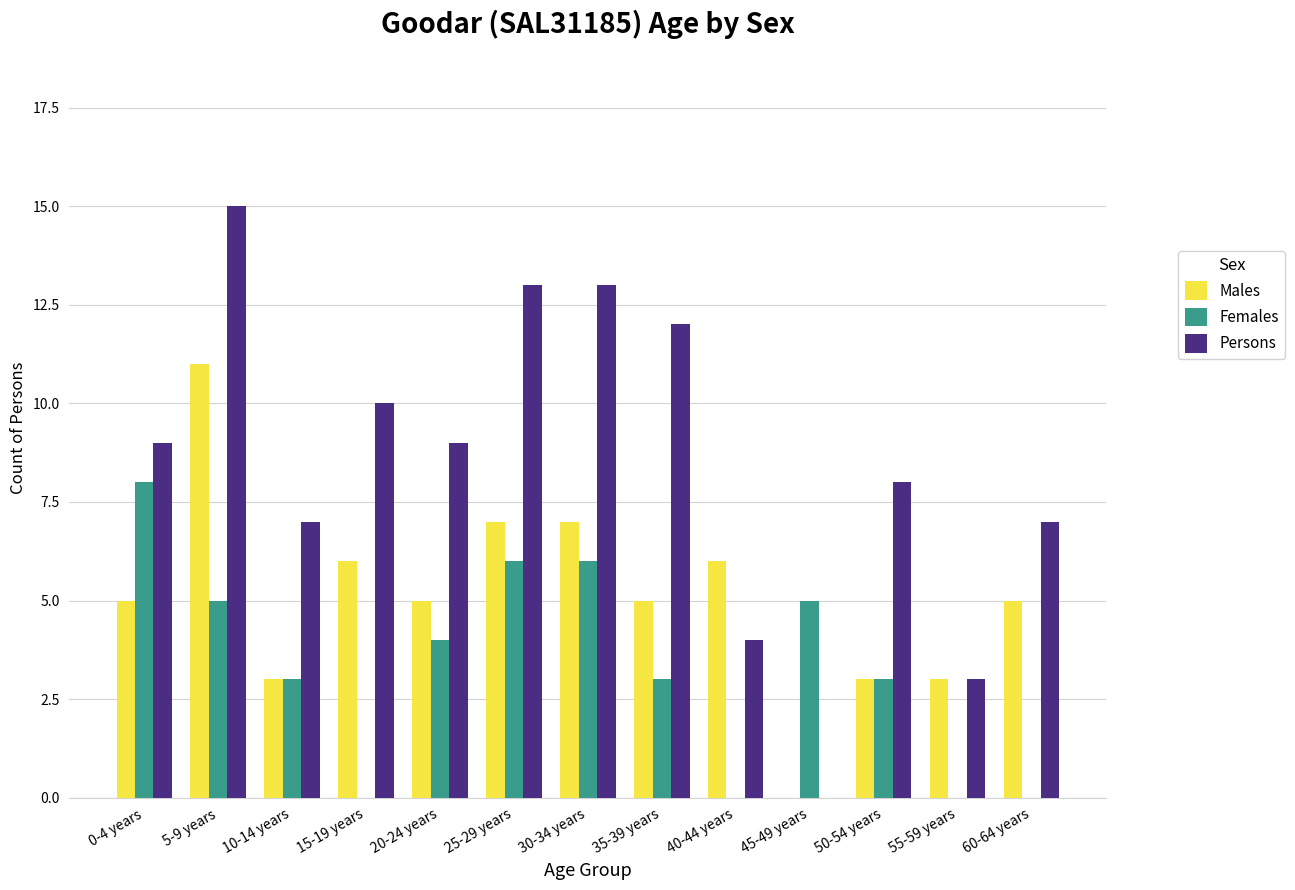

How many distinct data groups are displayed?

3